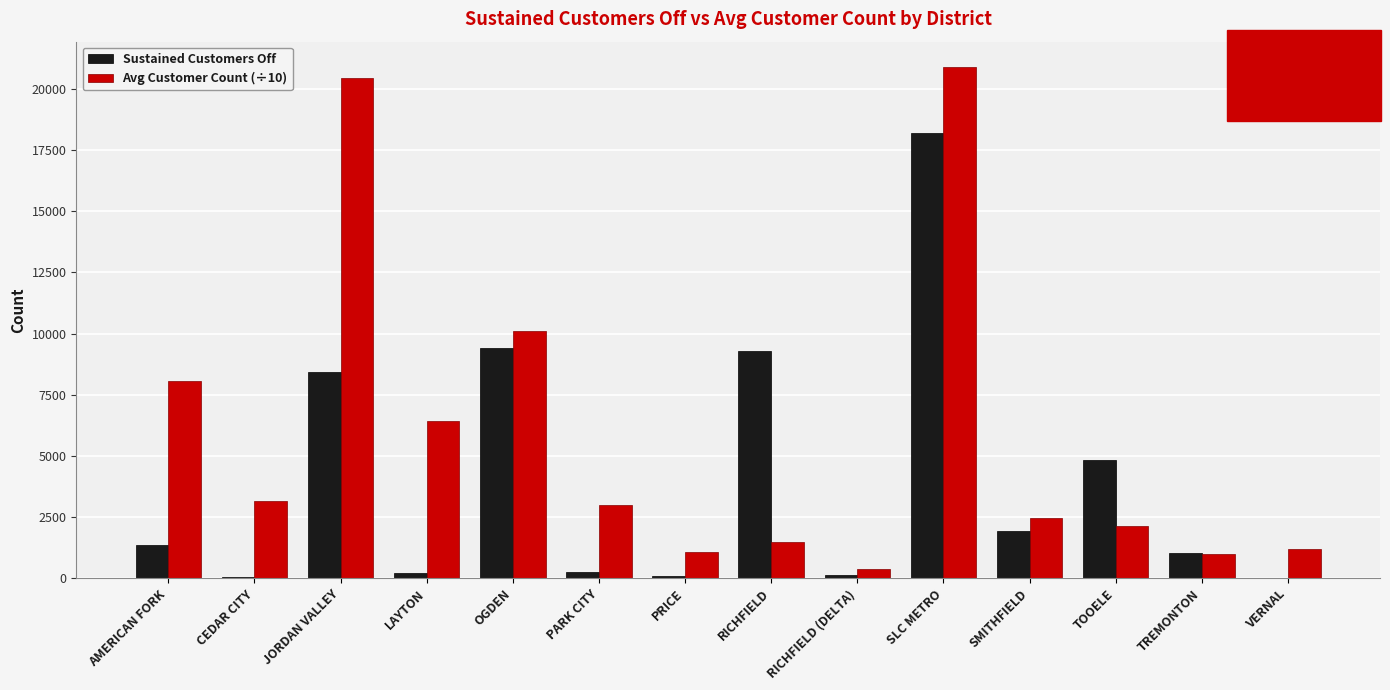

At which label does Sustained Customers Off reach its peak?

SLC METRO